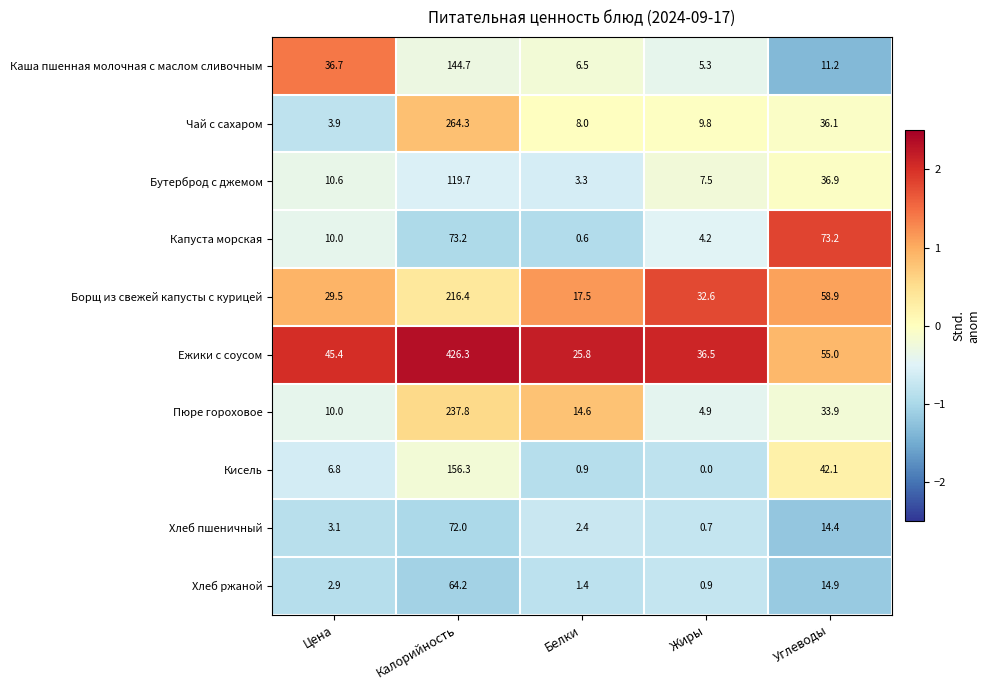

What is the spread (max minus min) of values at Углеводы?

62.0